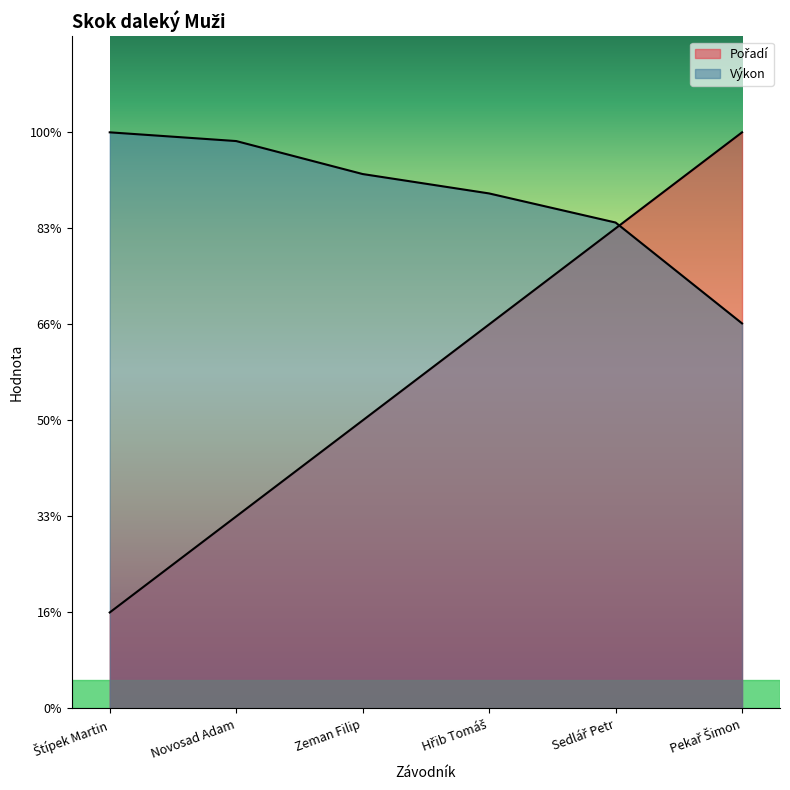

At which category does the chart reach its minimum across all series?

Štípek Martin